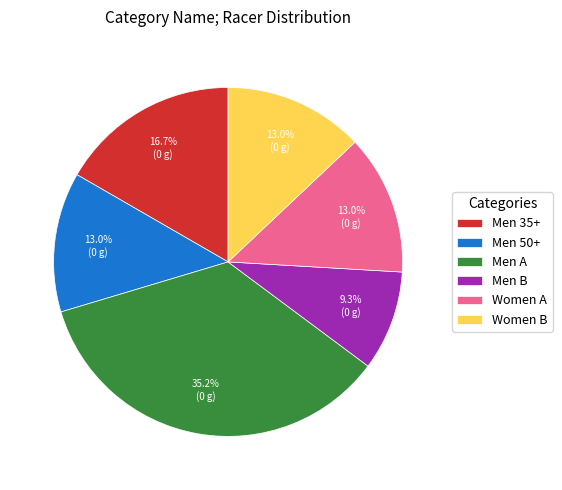

What percentage is the Women B slice, to the nearest percent?

13%